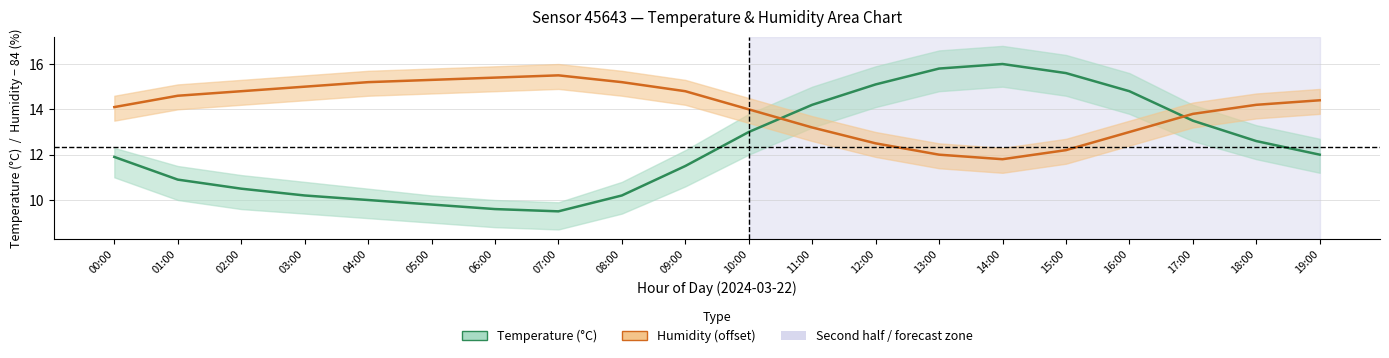

What is the difference between the maximum and minimum values in the Humidity (% − 84 offset) series?

3.7